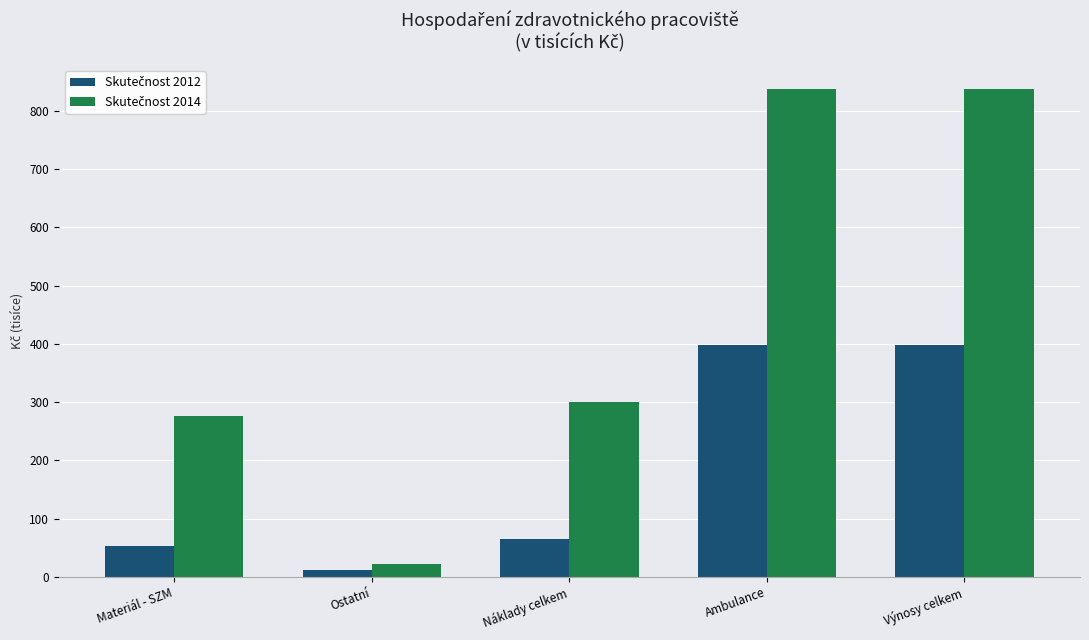

Which label corresponds to the smallest value in the chart?

Ostatní